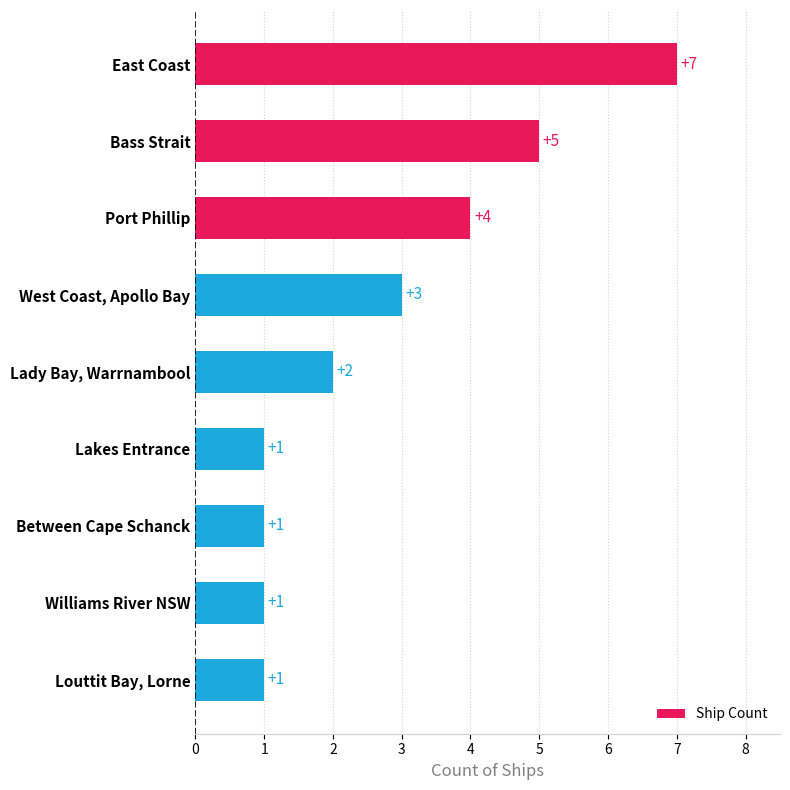

The chart shows a value of 1 at Williams River NSW. True or false?

True